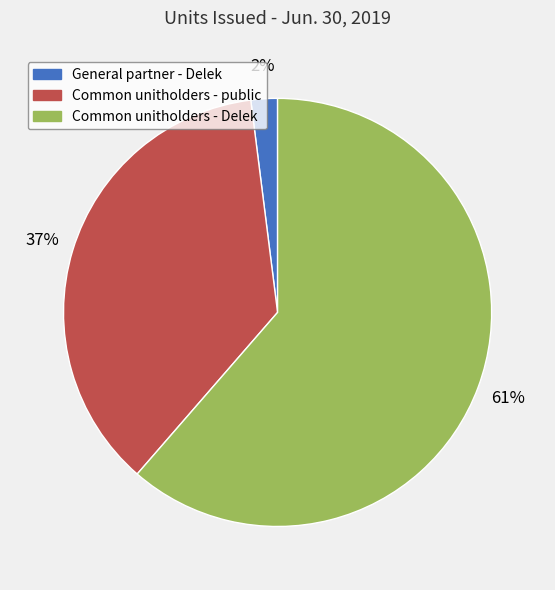

Which category has the biggest portion of the pie?

Common unitholders - Delek